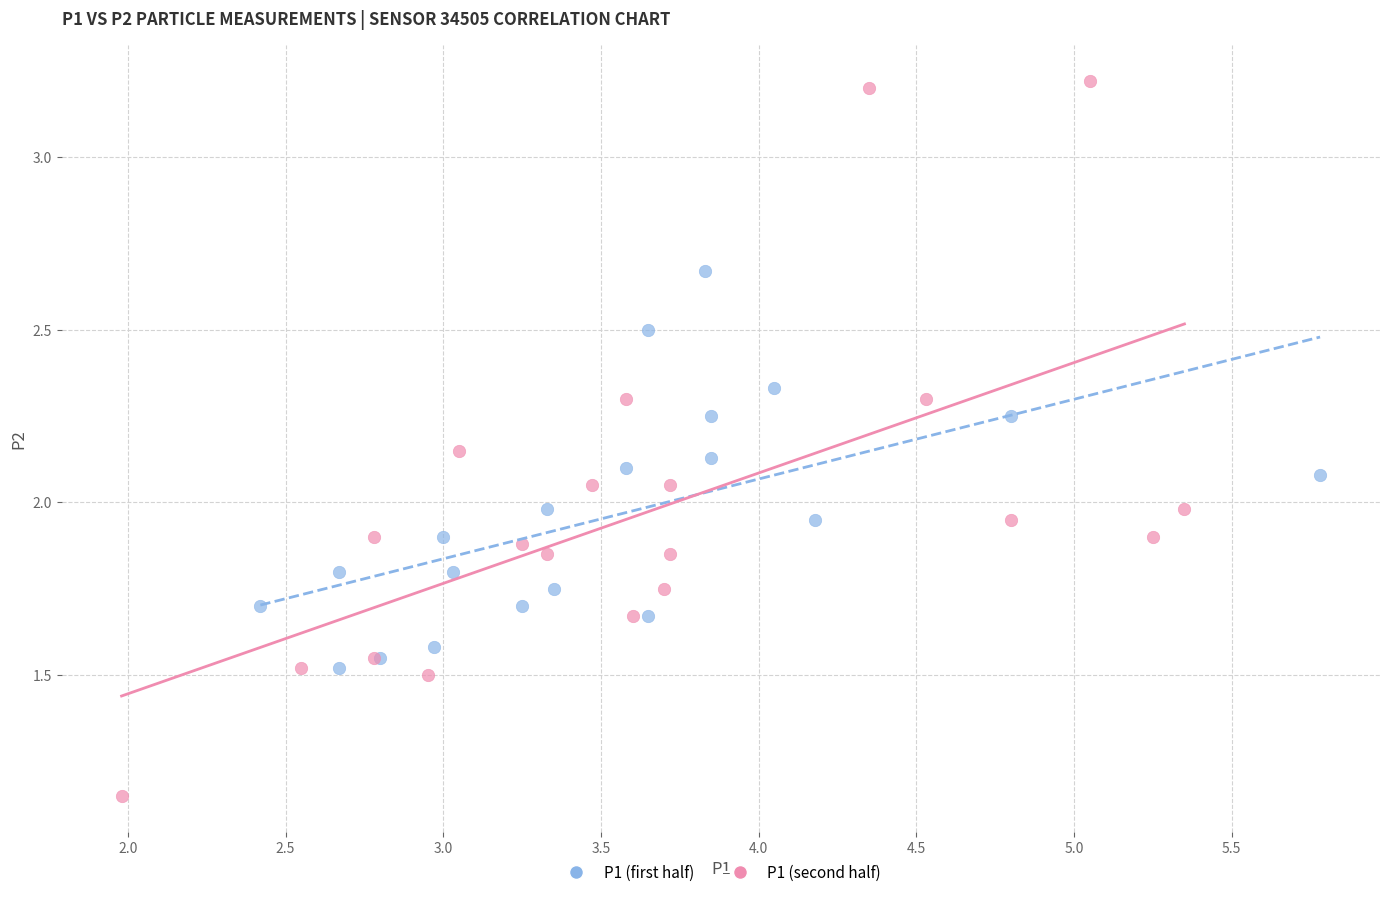

Which series contains the lowest Y value?

P1 (second half)